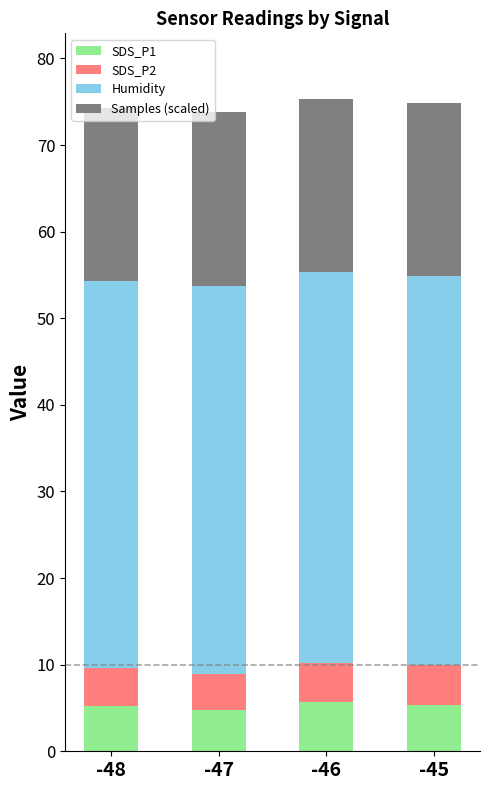

What is the total value across all series at -46?

75.4